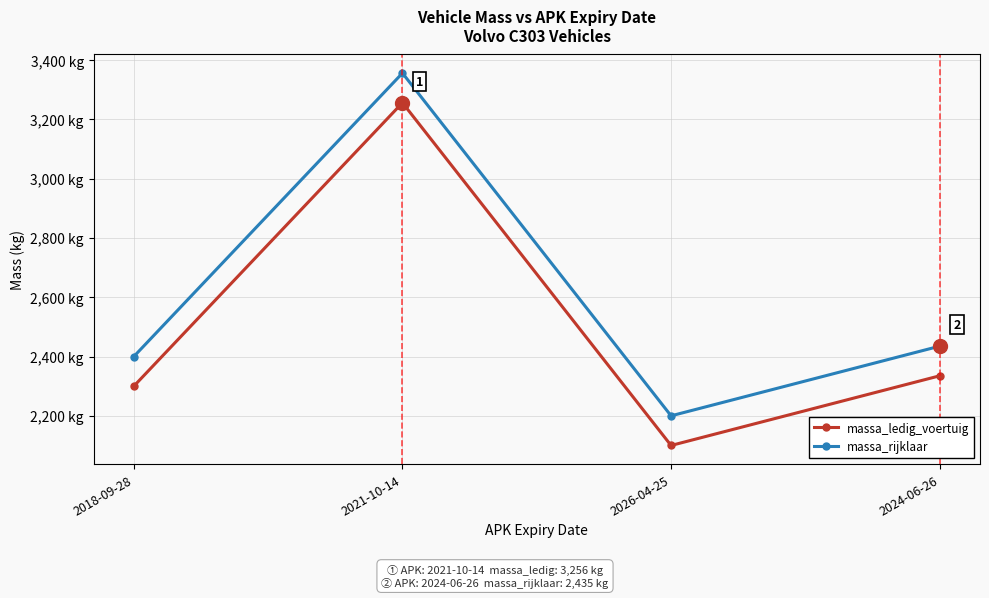

Which category has the lowest value in the massa_rijklaar series?

2026-04-25